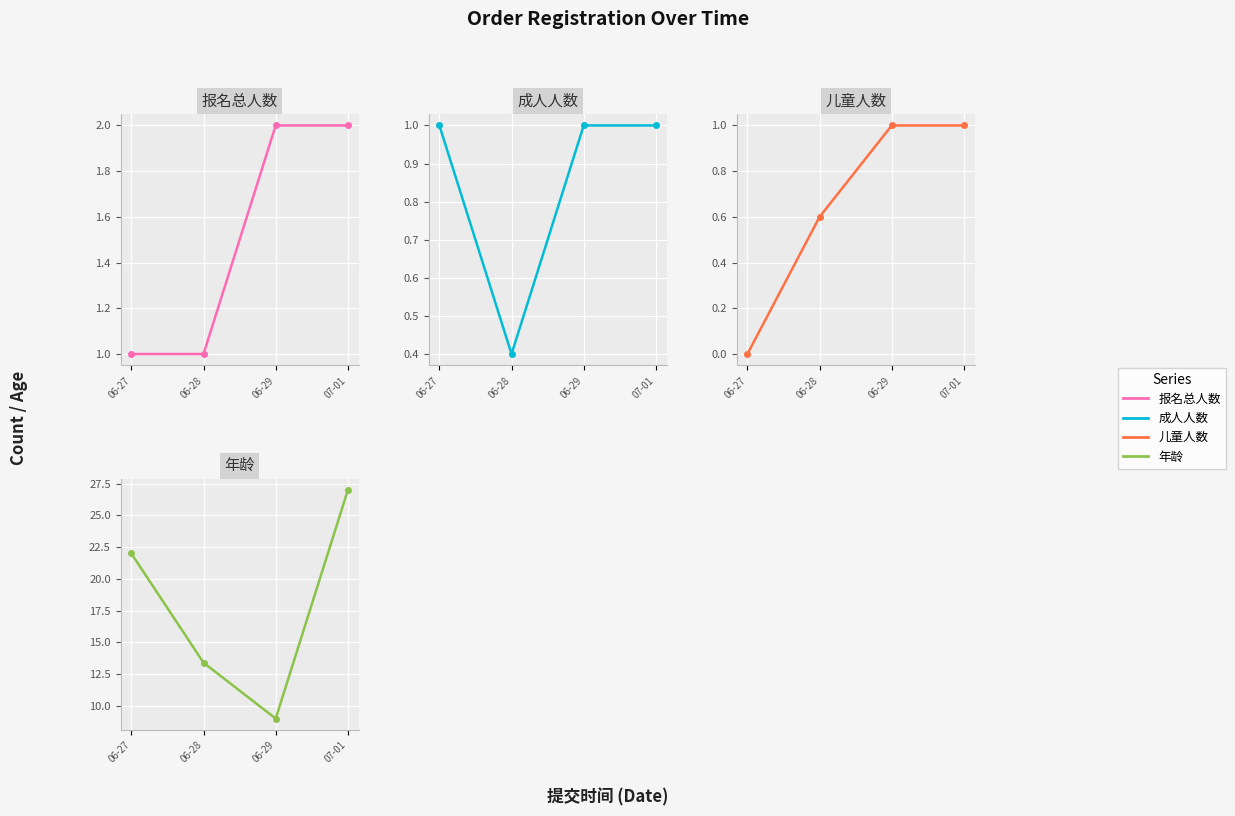

Count the 儿童人数 values in the range 0 to 1.

4